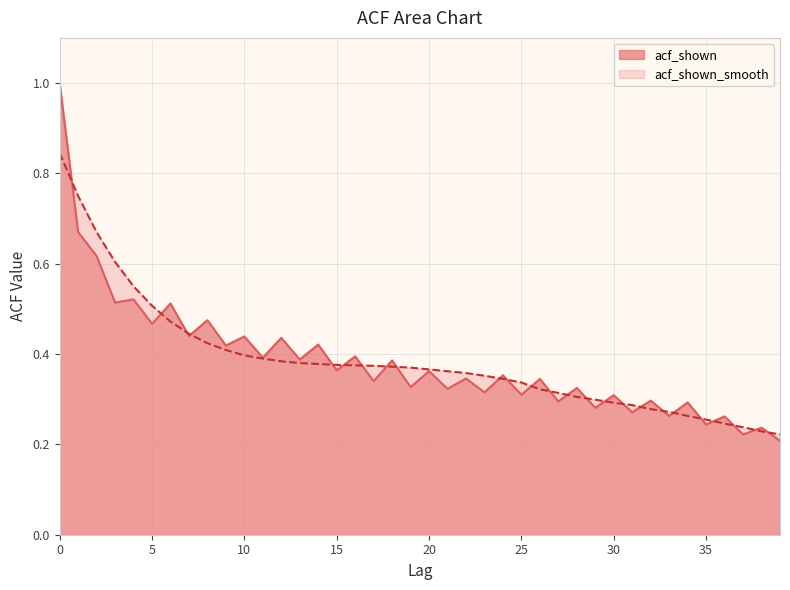

How many series are shown in this chart?

2